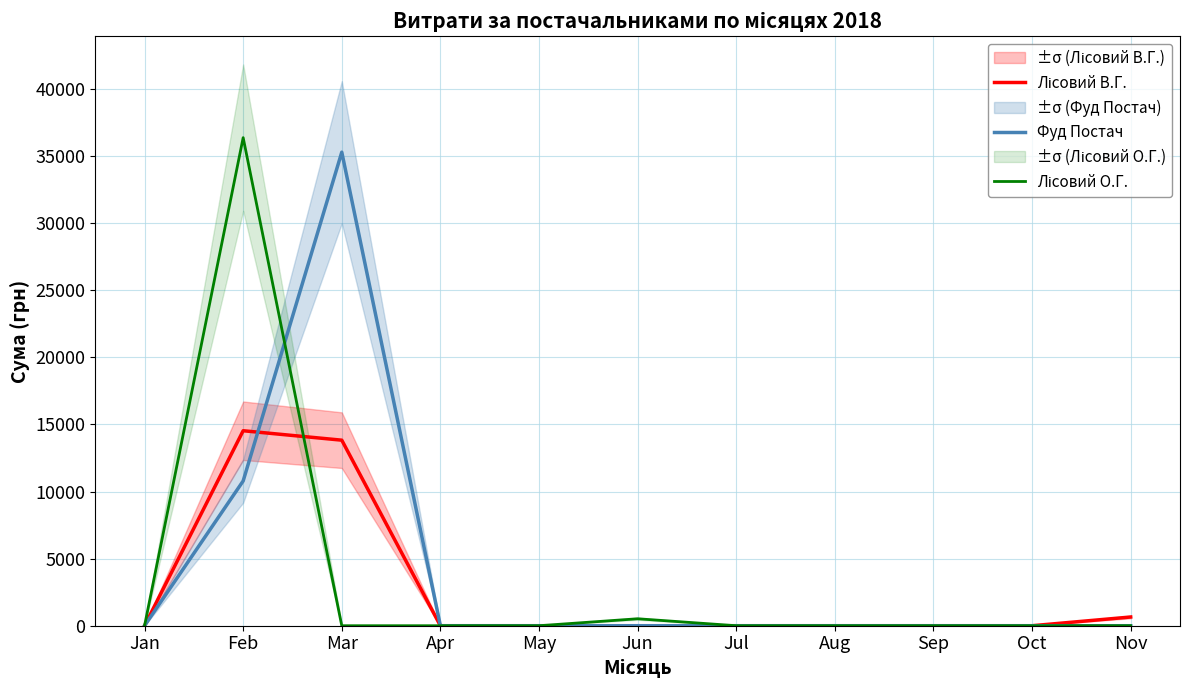

Between Mar and Apr, which series saw the biggest shift?

Фуд Постач